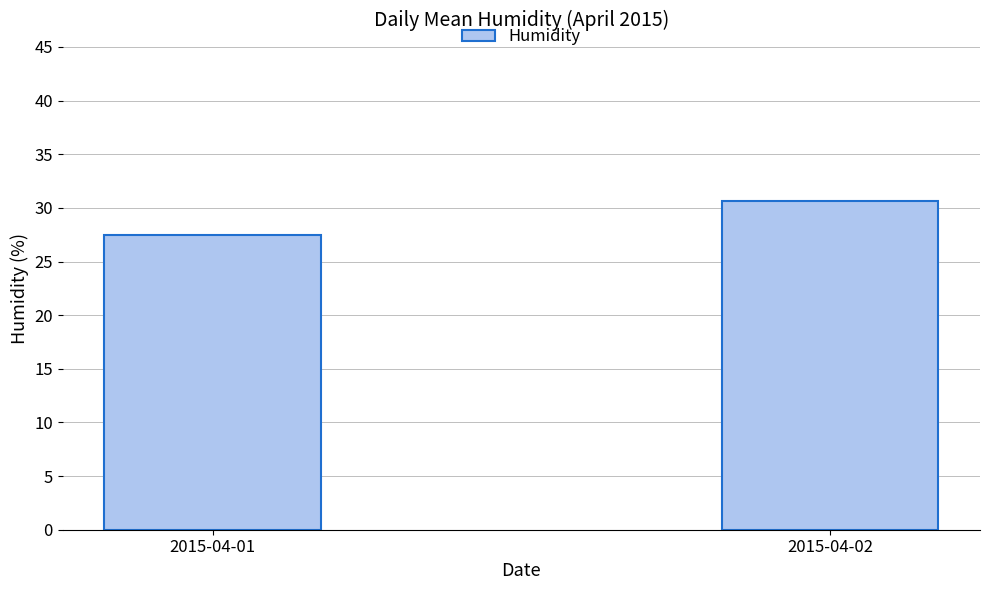

List the labels in order of value, largest first.

2015-04-02, 2015-04-01